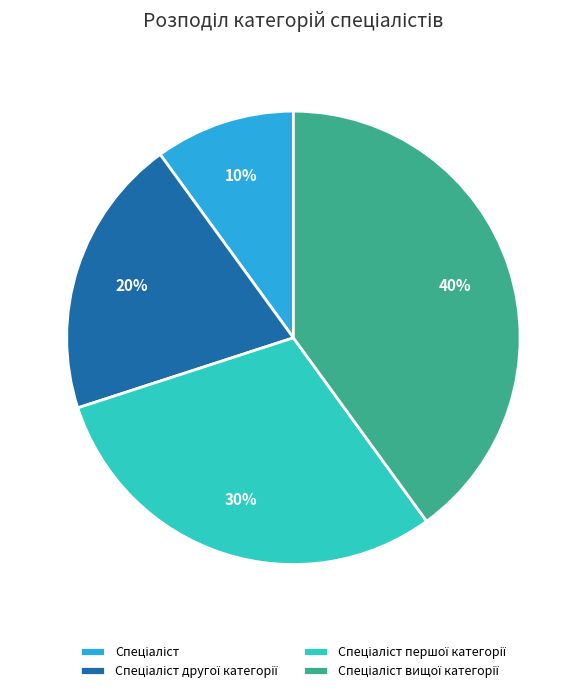

To the nearest percent, what is the difference between the largest and smallest slice percentages?

30%